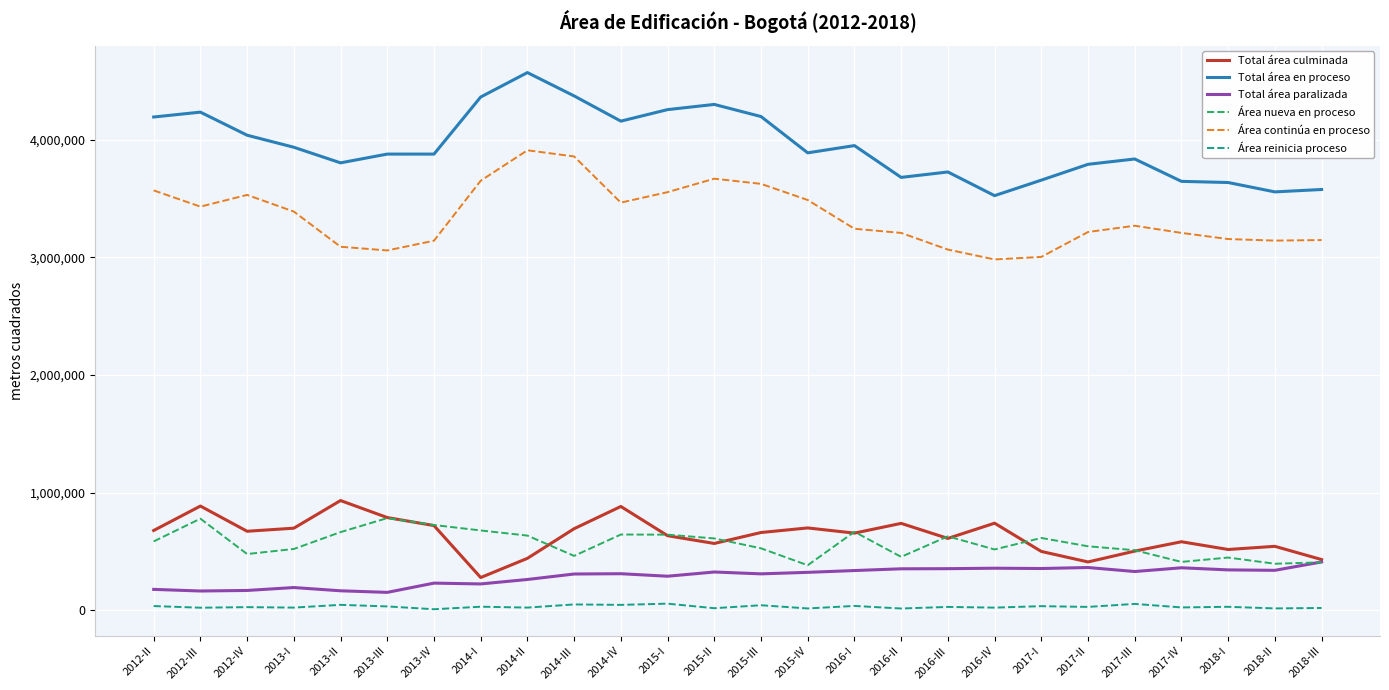

True or false: Total área paralizada and Área reinicia proceso cross at least once.

False